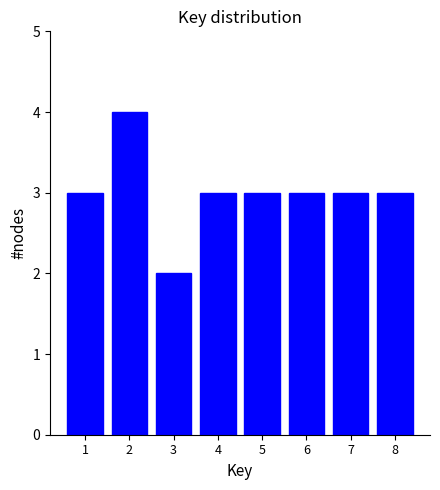

Reading left to right, list all the values displayed in this chart.

3	4	2	3	3	3	3	3